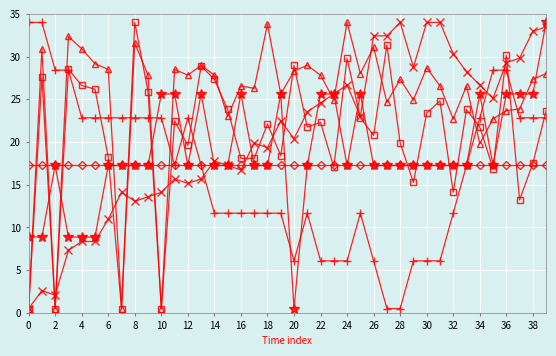

The value of Min_cycle at 20 is 28.4. True or false?

False